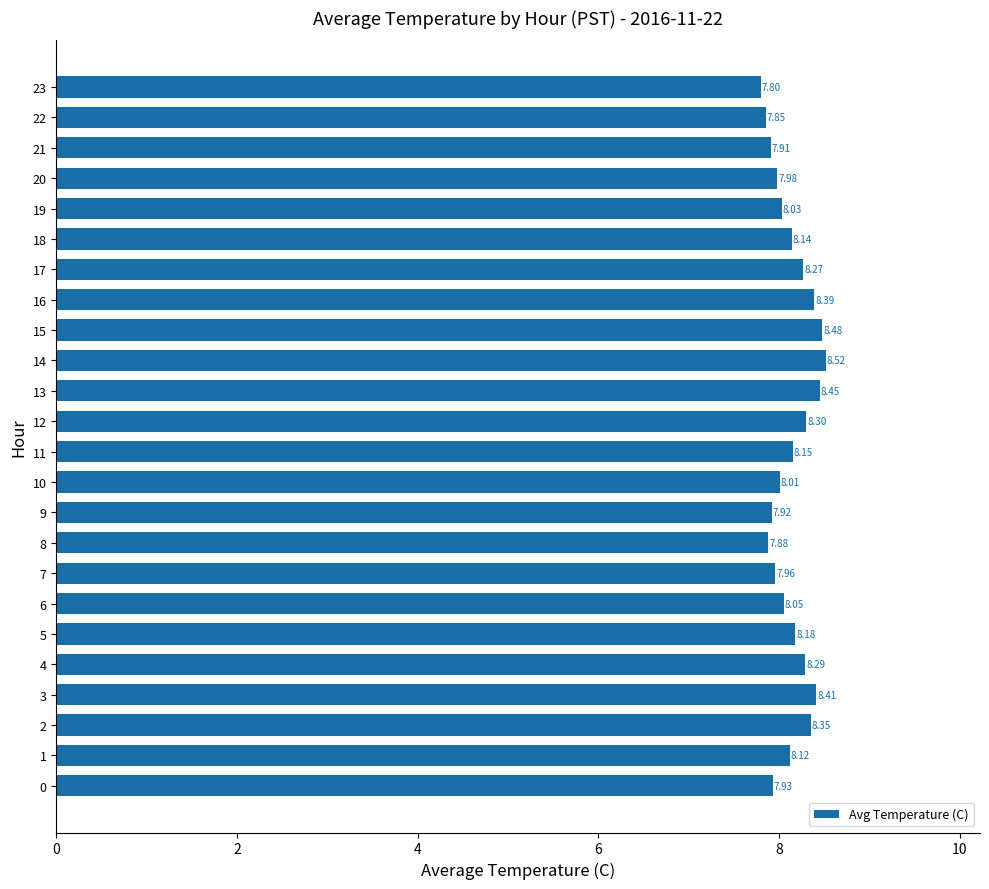

List the labels in order of value, largest first.

14, 15, 13, 3, 16, 2, 12, 4, 17, 5, 11, 18, 1, 6, 19, 10, 20, 7, 0, 9, 21, 8, 22, 23